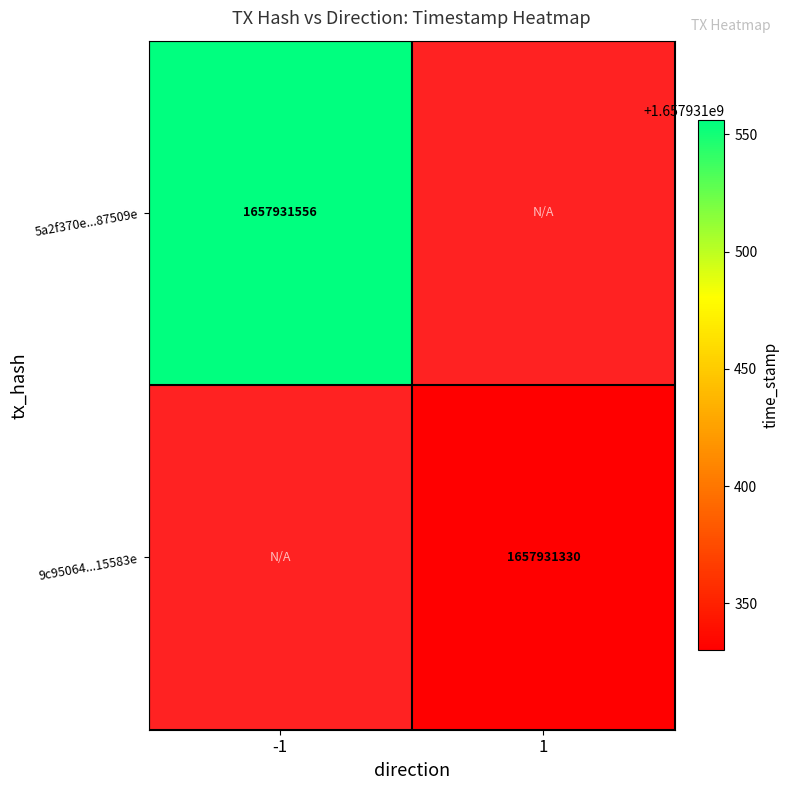

Reading left to right, transcribe all the data shown in this chart.

5a2f370e6195e74e4b8842957ee350dda87509e: -1=1657931556	1=0
9c95064533ae7d986f23a1c97dd89be60915583: -1=0	1=1657931330